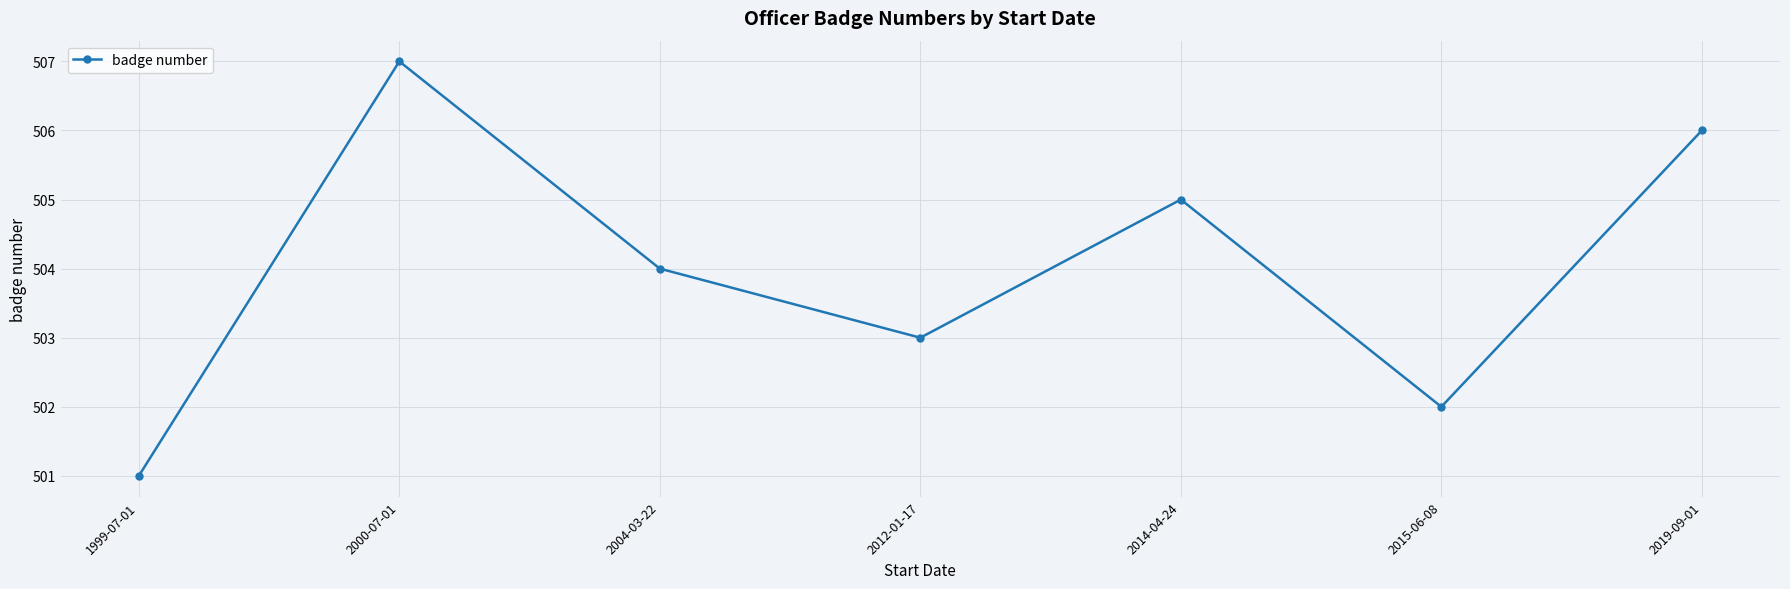

What value does the data have at 2014-04-24?

505